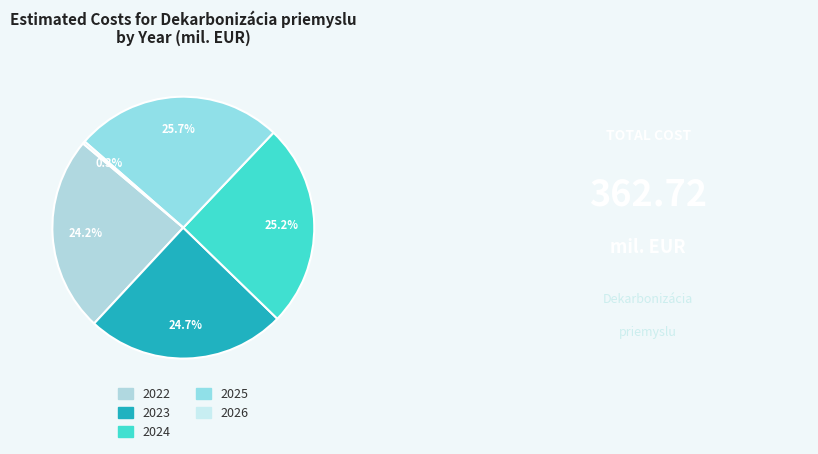

Combined, what portion of the pie is 2026 and 2022?

24.5%